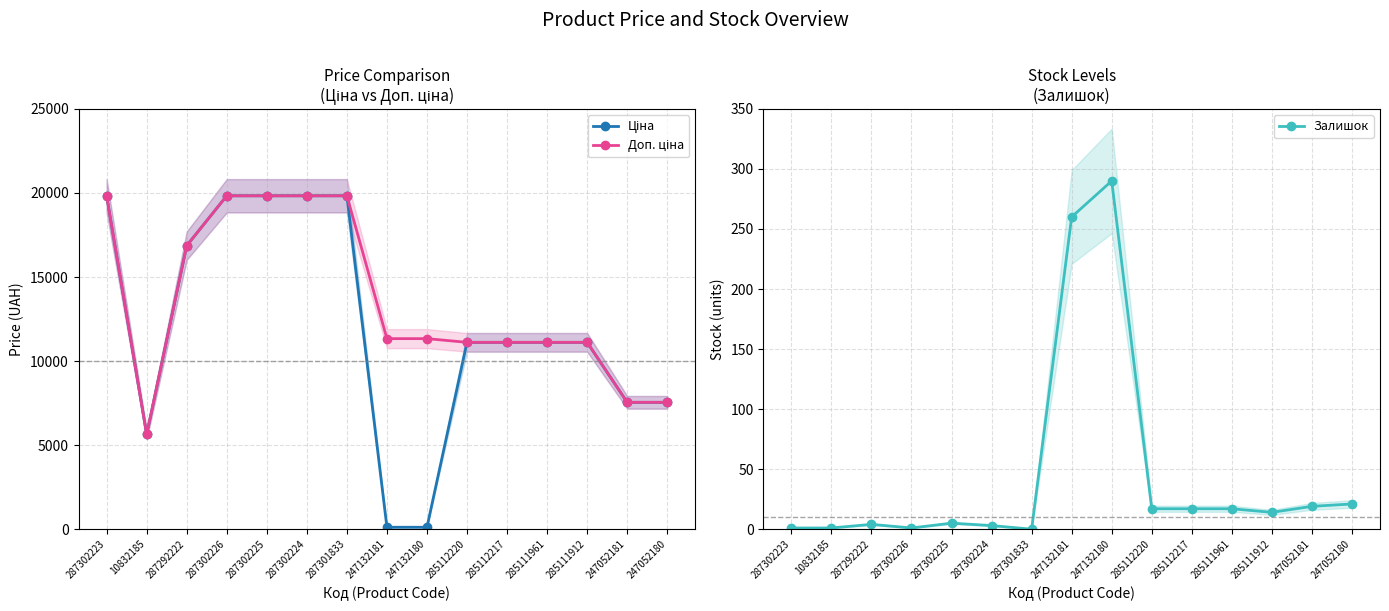

List the series in order of their peak value, lowest first.

Залишок, Ціна, Доп. ціна